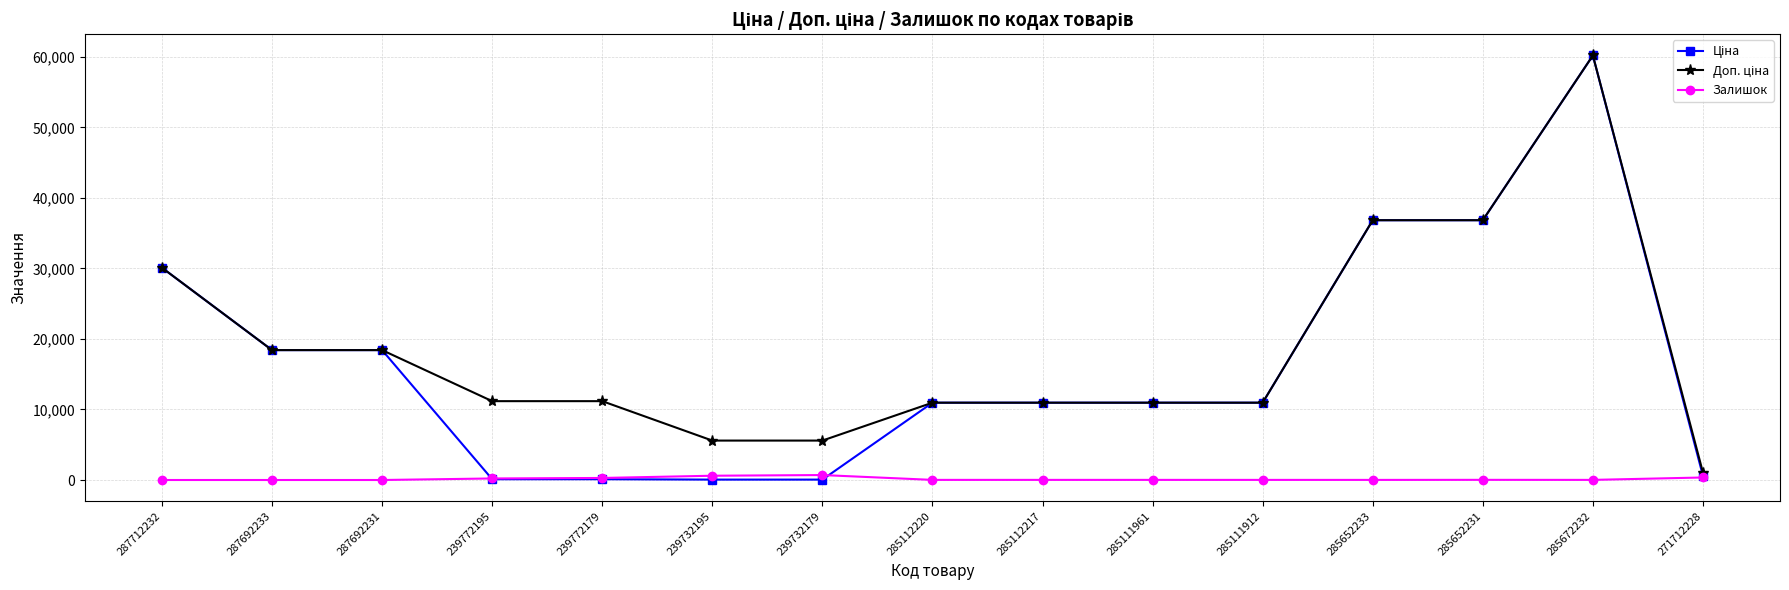

Count the number of categories in the chart.

15